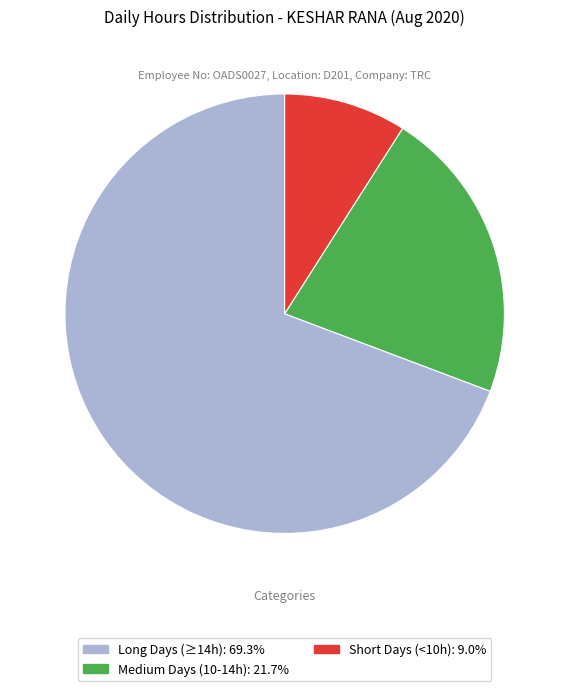

Count the number of slices in the pie.

3